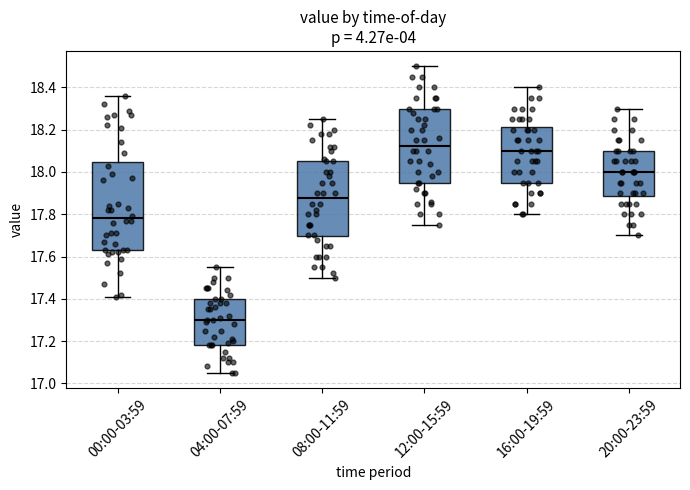

Reading left to right, transcribe this box plot: for each box, give where its median line is, the range the box spans, and where its two whiskers end, as read against the y-axis. The values are not printed on the chart, so give them approximately, as read against the axis.

00:00-03:59: median 17.78, box 17.64 to 18.04, whiskers 17.42 to 18.36
04:00-07:59: median 17.30, box 17.18 to 17.40, whiskers 17.06 to 17.56
08:00-11:59: median 17.88, box 17.70 to 18.06, whiskers 17.50 to 18.26
12:00-15:59: median 18.12, box 17.96 to 18.30, whiskers 17.76 to 18.50
16:00-19:59: median 18.10, box 17.96 to 18.22, whiskers 17.80 to 18.40
20:00-23:59: median 18.00, box 17.88 to 18.10, whiskers 17.70 to 18.30